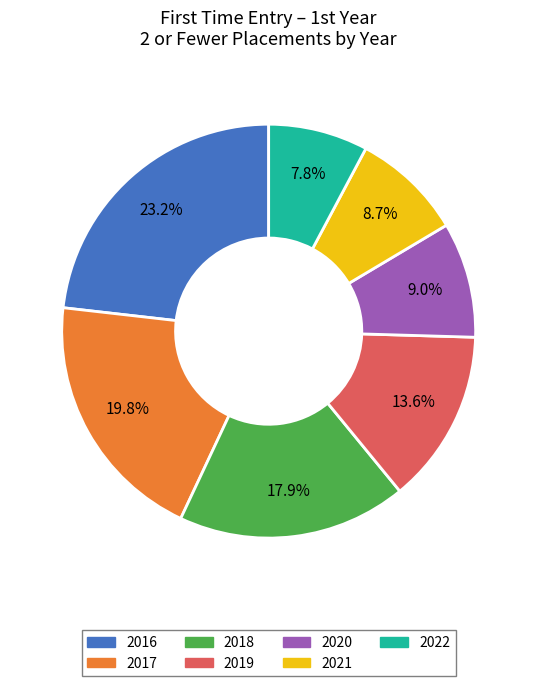

Between 2019 and 2017, which is larger?

2017